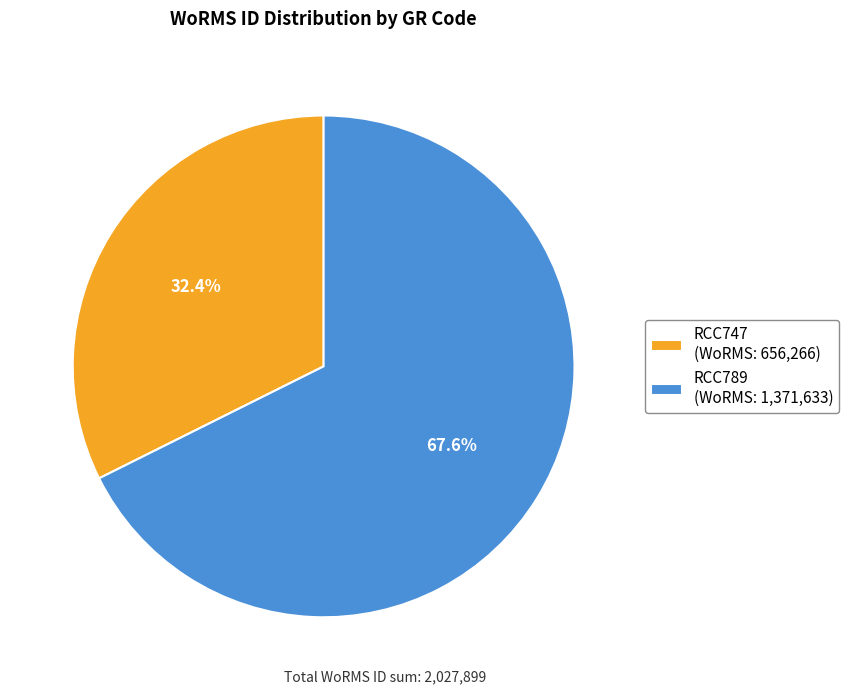

How many slices are in this pie chart?

2